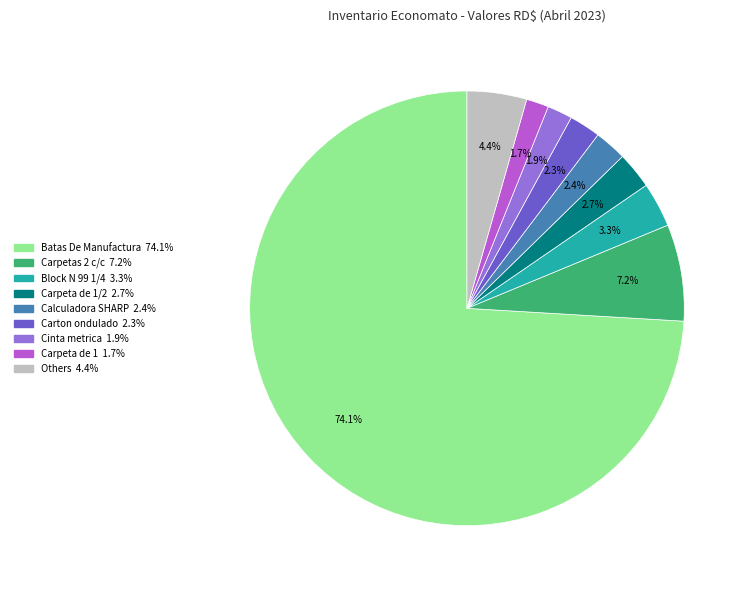

Is there any slice that represents more than half of the pie?

Yes